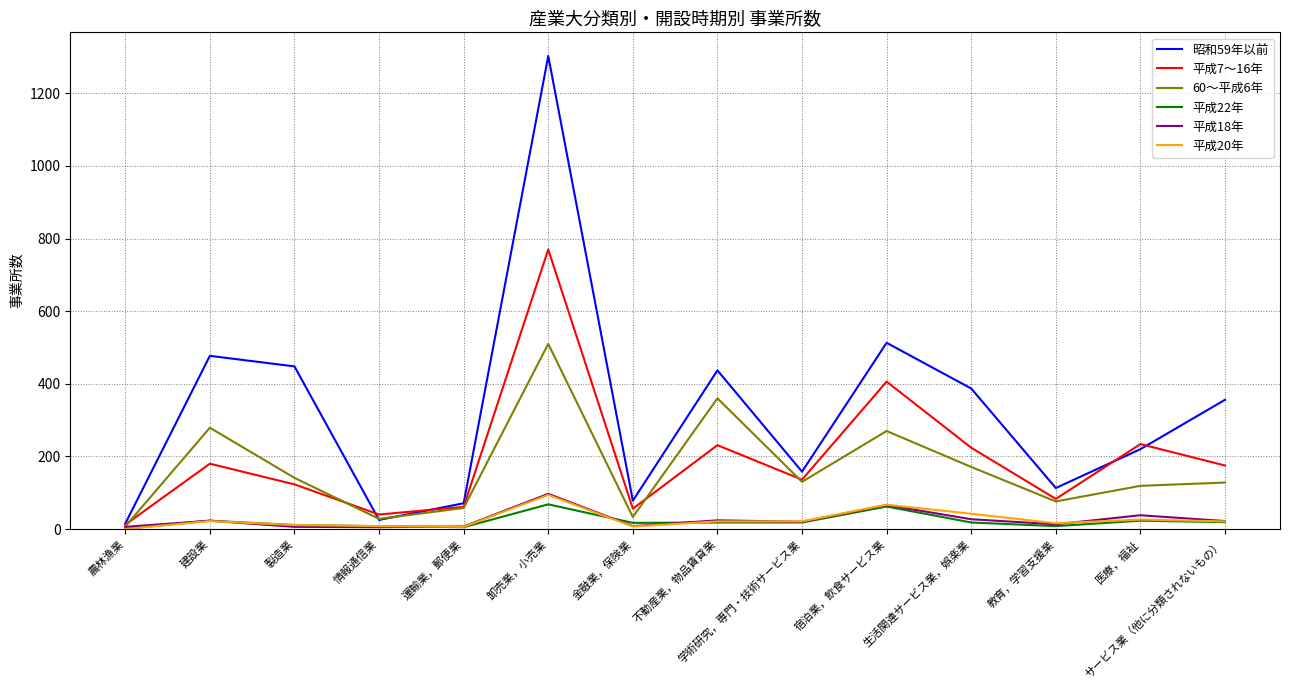

Does the chart display data point markers on the line(s)?

No